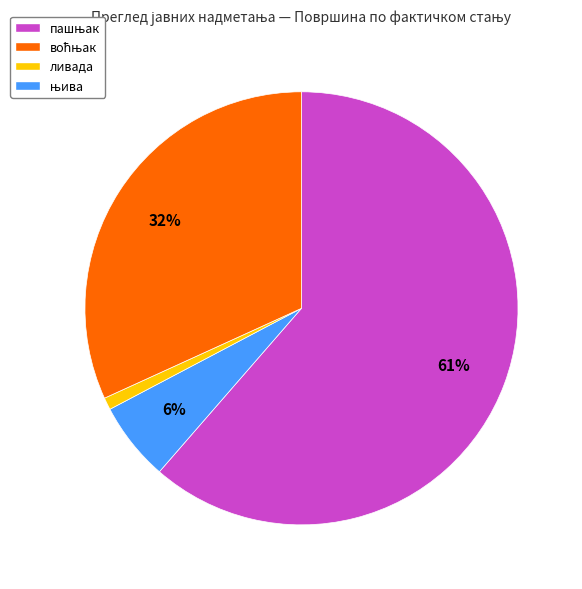

To the nearest percent, what is the difference between the largest and smallest slice percentages?

60%